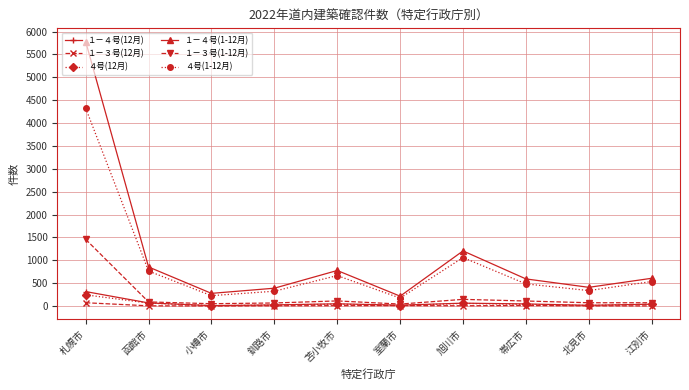

The value of １－４号(1-12月) at 帯広市 is 1062. True or false?

False